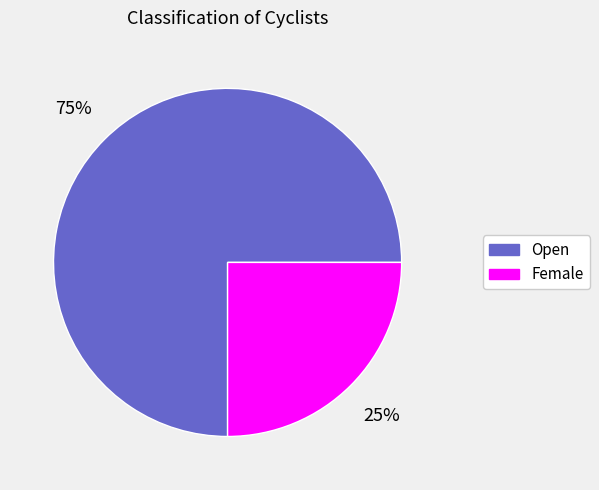

Is it true that Female is 37% of the pie?

False